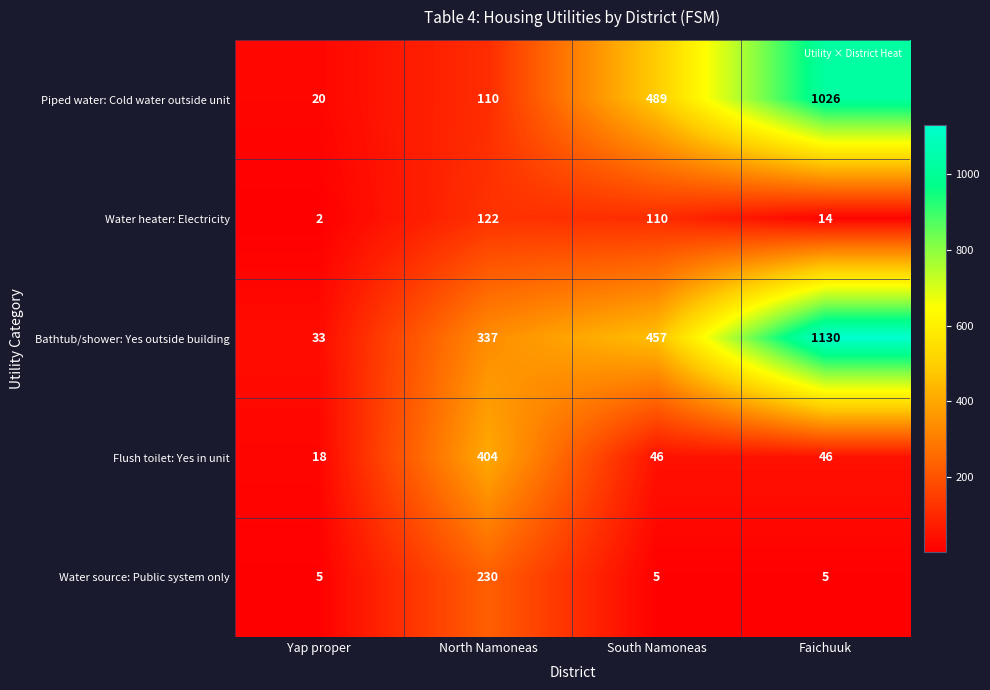

Reading right to left, transcribe all the data shown in this chart.

Piped water: Cold water outside unit: Faichuuk=1026	South Namoneas=489	North Namoneas=110	Yap proper=20
Water heater: Electricity: Faichuuk=14	South Namoneas=110	North Namoneas=122	Yap proper=2
Bathtub/shower: Yes outside building: Faichuuk=1130	South Namoneas=457	North Namoneas=337	Yap proper=33
Flush toilet: Yes in unit: Faichuuk=46	South Namoneas=46	North Namoneas=404	Yap proper=18
Water source: Public system only: Faichuuk=5	South Namoneas=5	North Namoneas=230	Yap proper=5